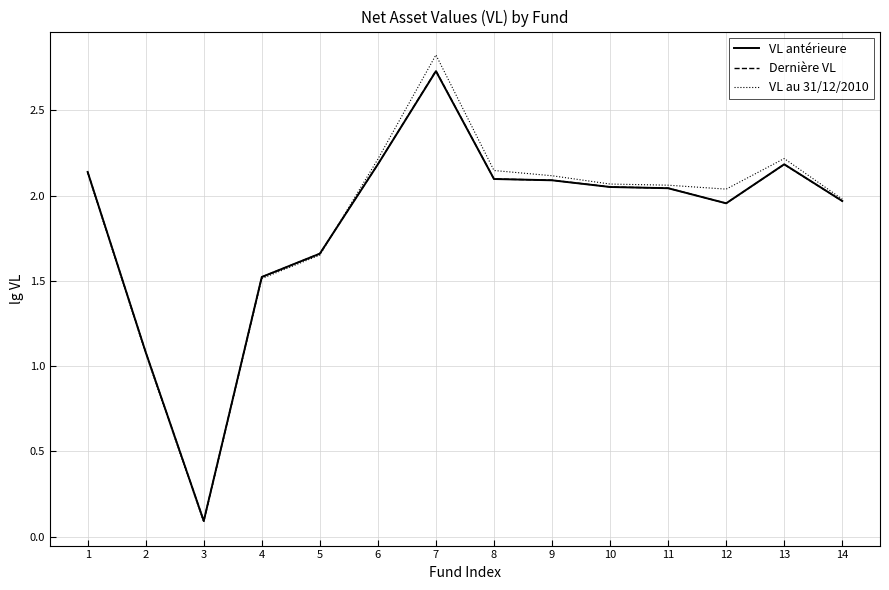

At which category does VL antérieure reach its first local valley?

3